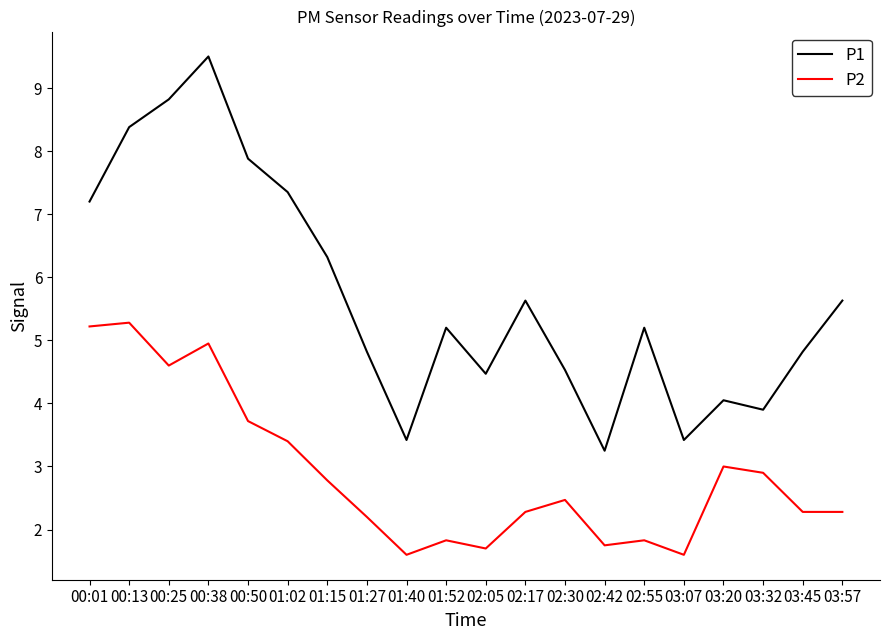

Is the value of P2 at 03:20 greater than the value of P1 at 01:15?

No